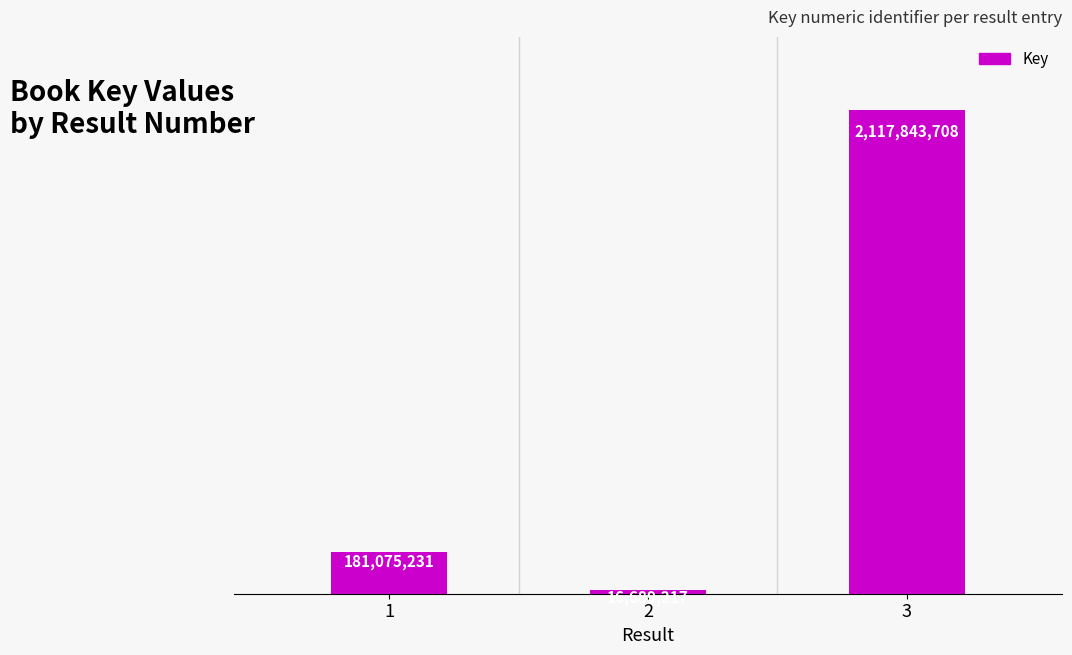

What is the average value?

771869385